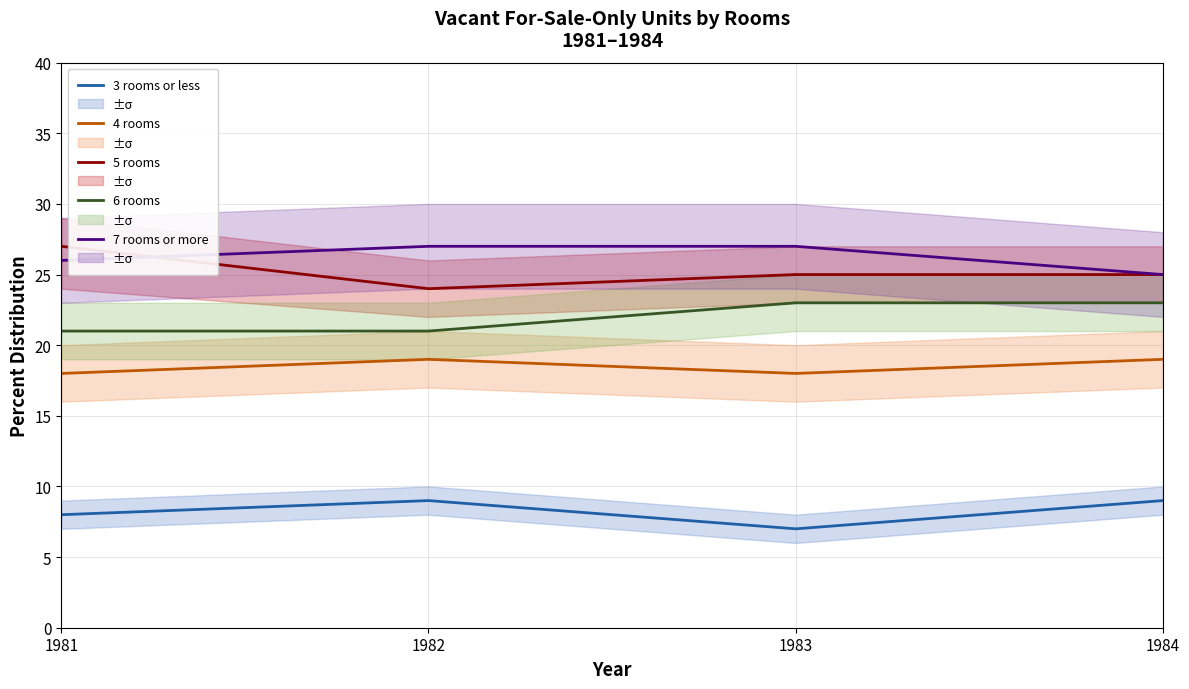

What is the smallest value displayed?

7